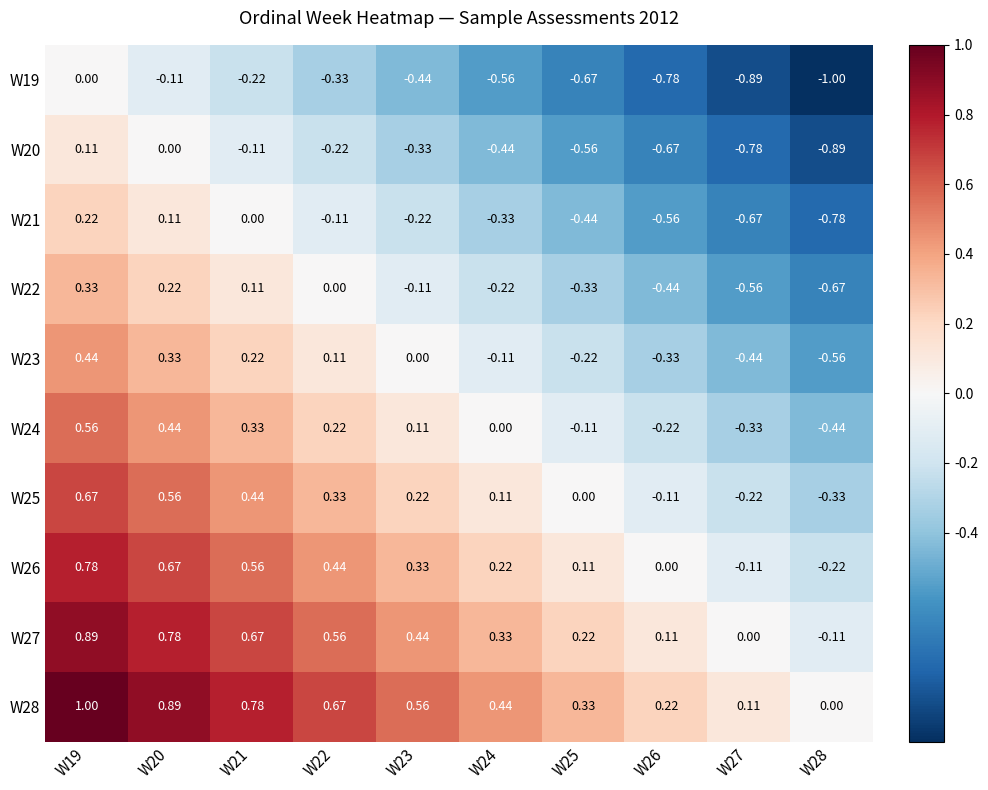

Is the value of W21 at W28 greater than the value of W22 at W24?

No